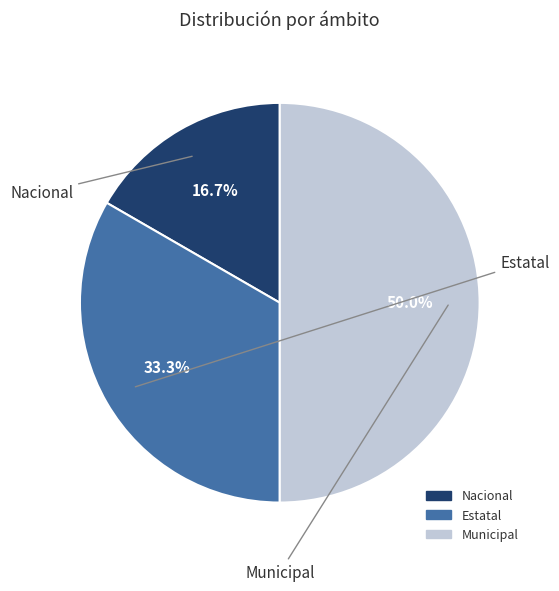

Rank the categories by value from lowest to highest.

Nacional, Estatal, Municipal